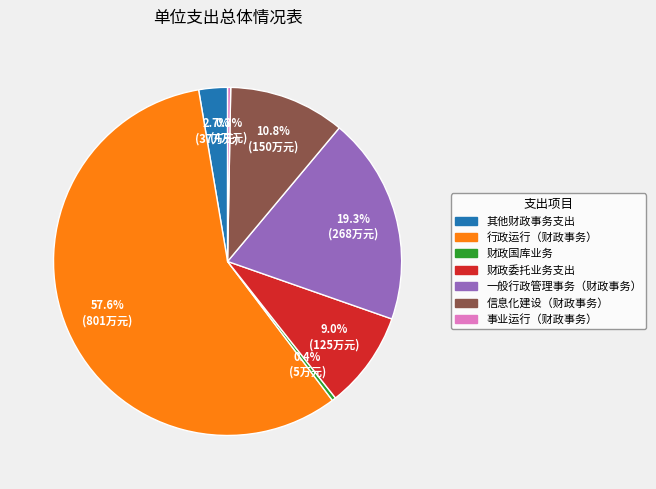

Which has a higher value, 其他财政事务支出 or 行政运行（财政事务）?

行政运行（财政事务）